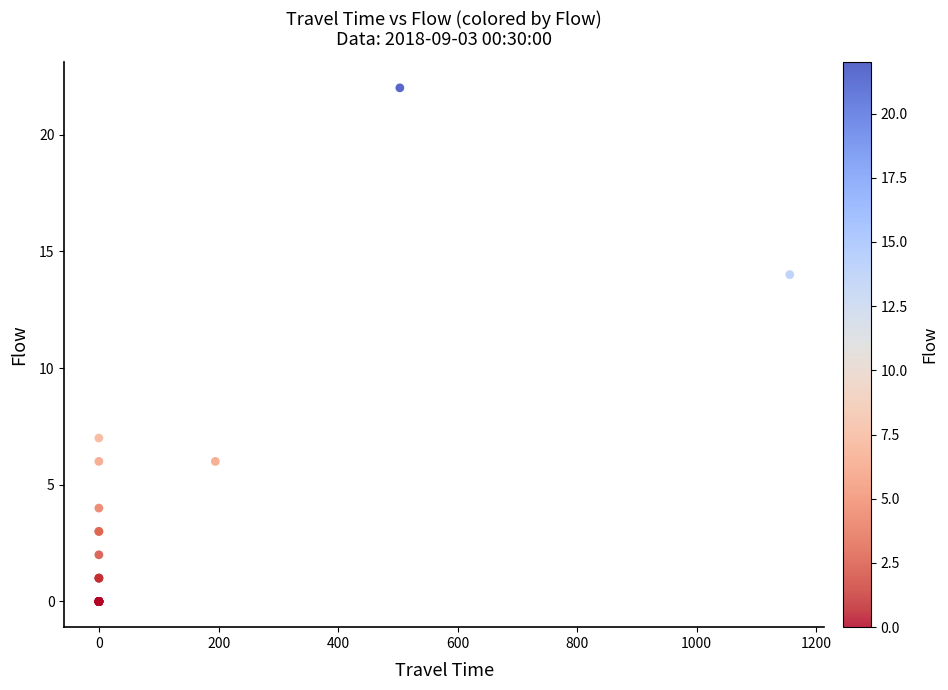

What Y value in the scatter plot is closest to 11?

14